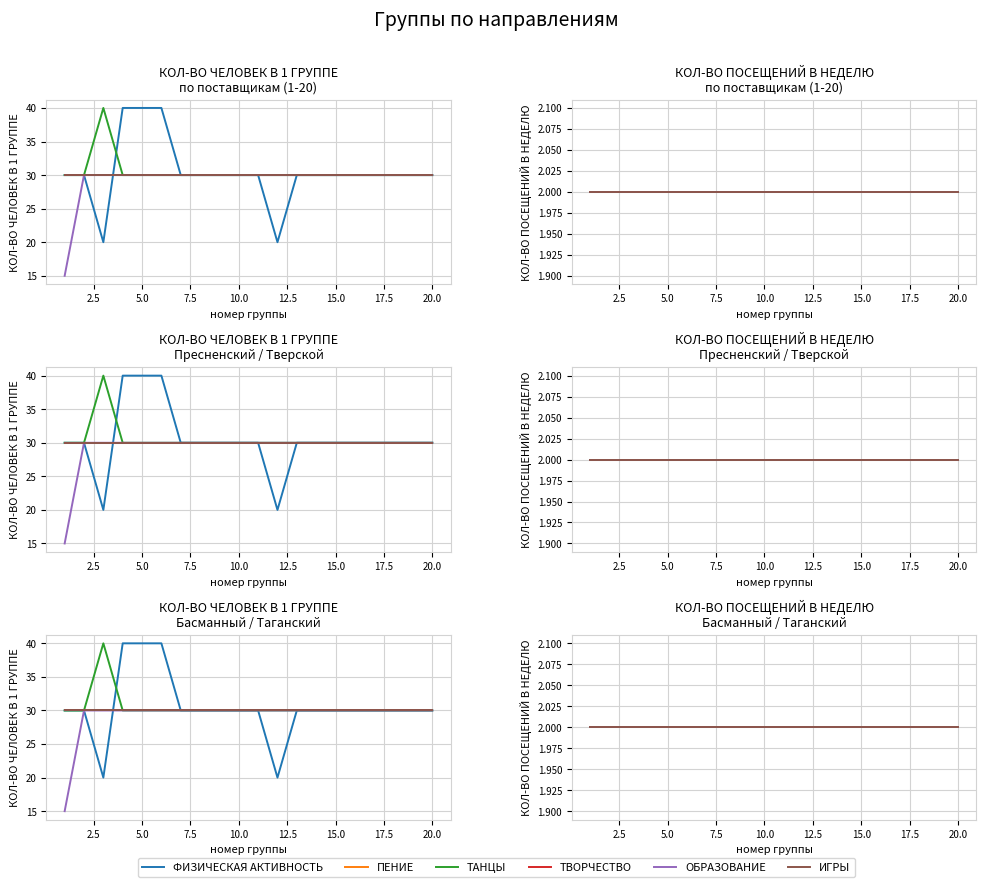

What is the maximum value for ОБРАЗОВАНИЕ?

30